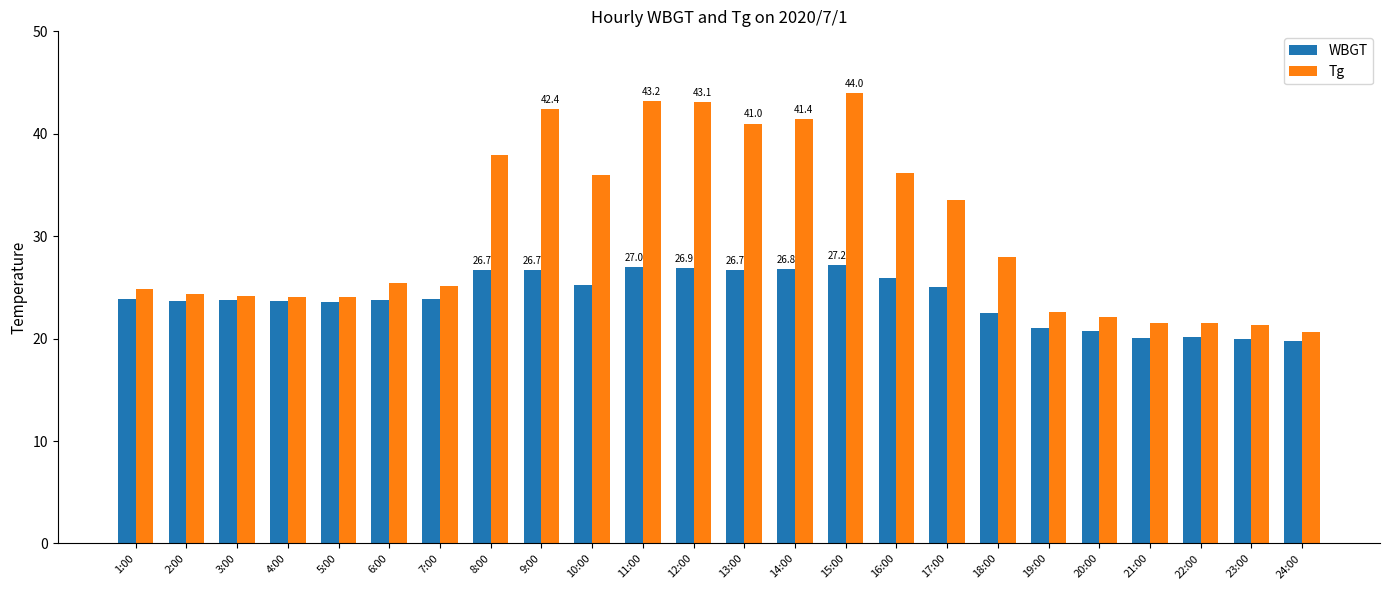

Which series has the widest spread of values?

Tg